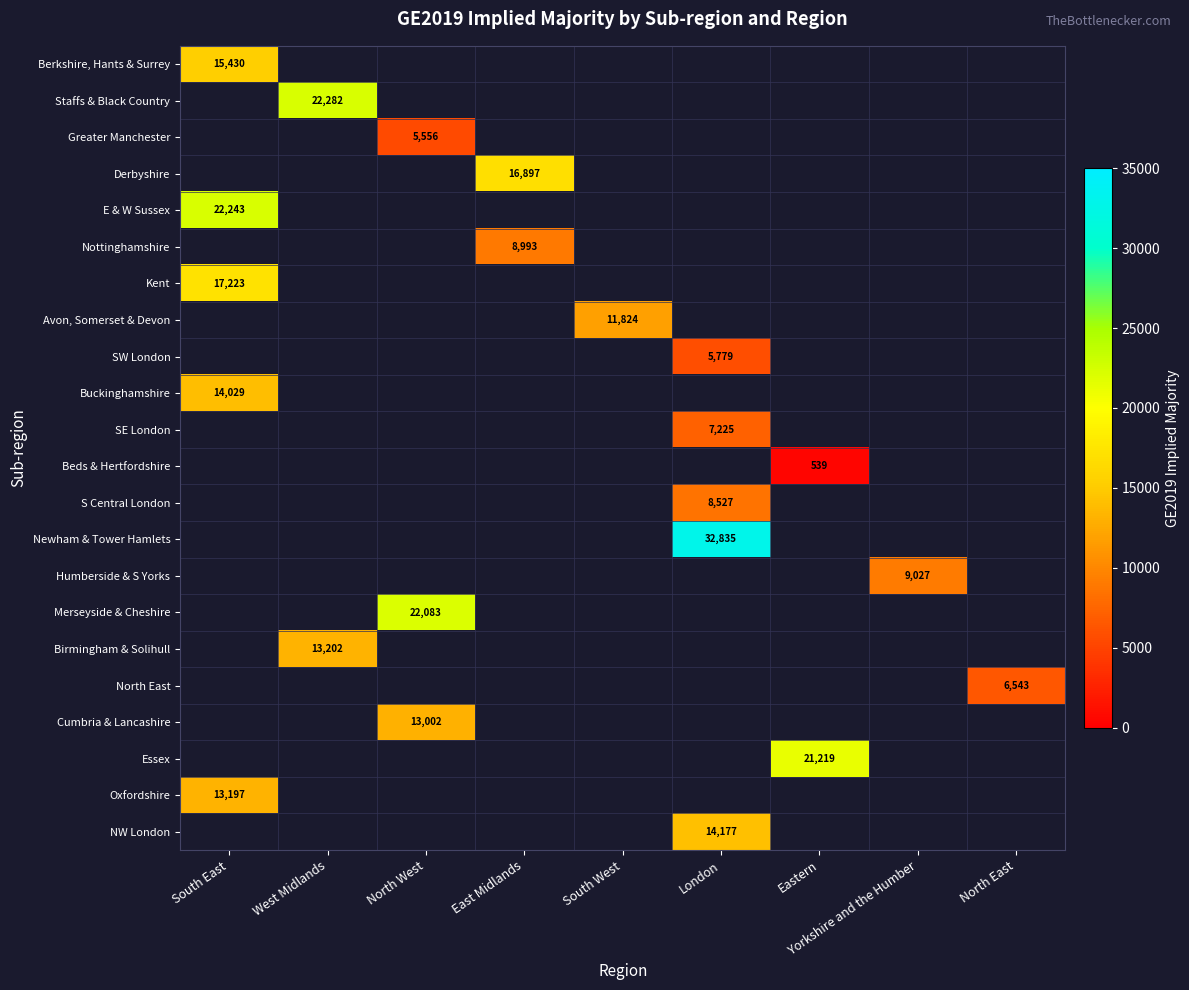

True or false: Birmingham & Solihull has a value of 20928 at West Midlands.

False